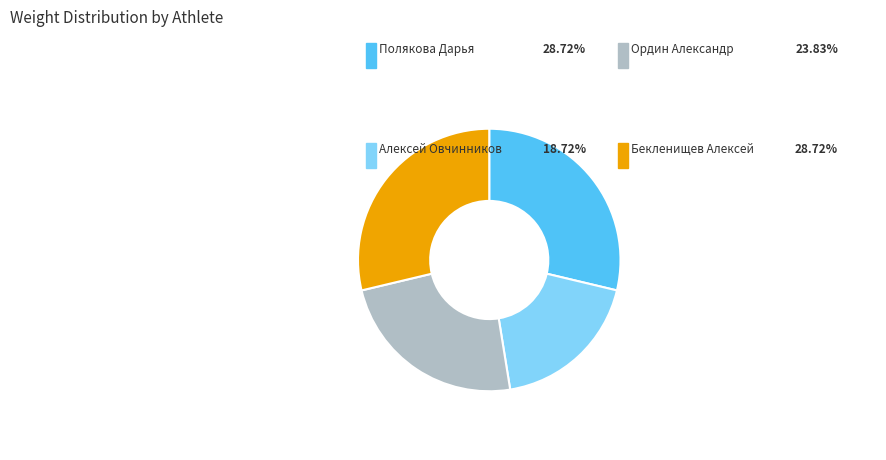

Is there a majority slice in this chart?

No